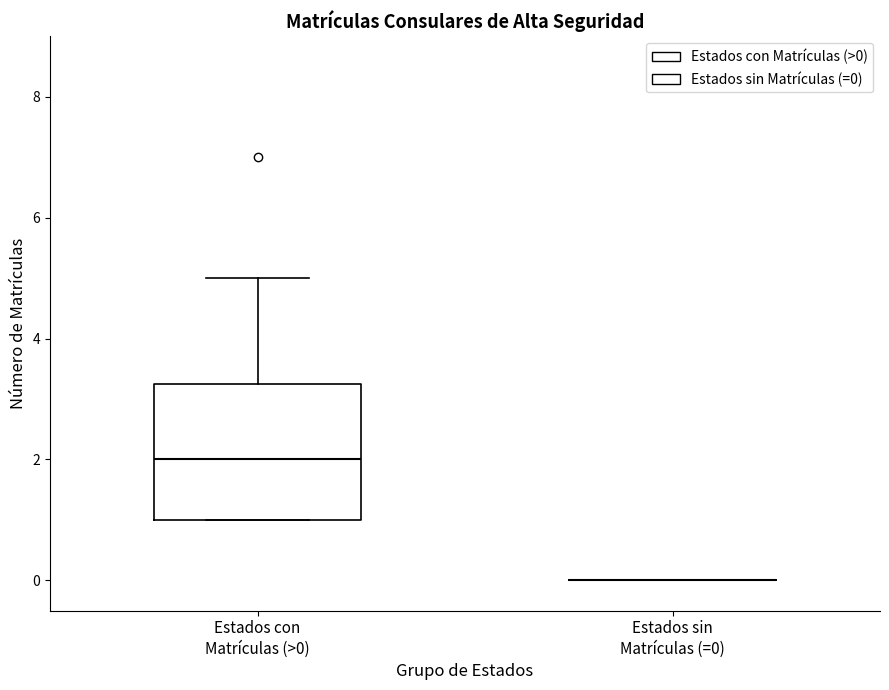

Reading left to right, read every box against the y-axis: the position of its median line, the range the box covers, and the ends of its whiskers. The values are not printed on the chart, so give them approximately, as read against the axis.

Estados con Matrículas (>0): median 2.0, box 1.0 to 3.2, whiskers 1.0 to 5.0
Estados sin Matrículas (=0): box collapsed to a line at 0.0, whiskers 0.0 to 0.0